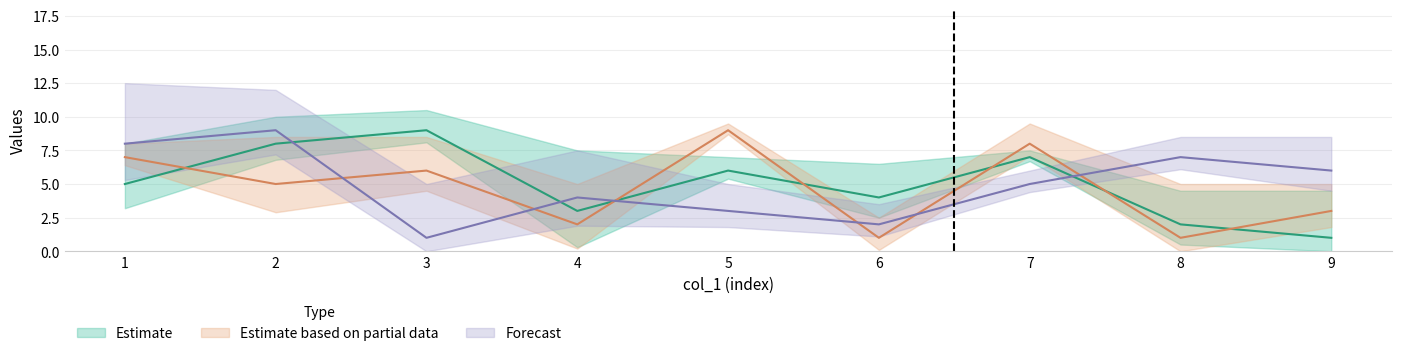

Between which two adjacent categories do col_9 and col_2 first intersect?

2 and 3